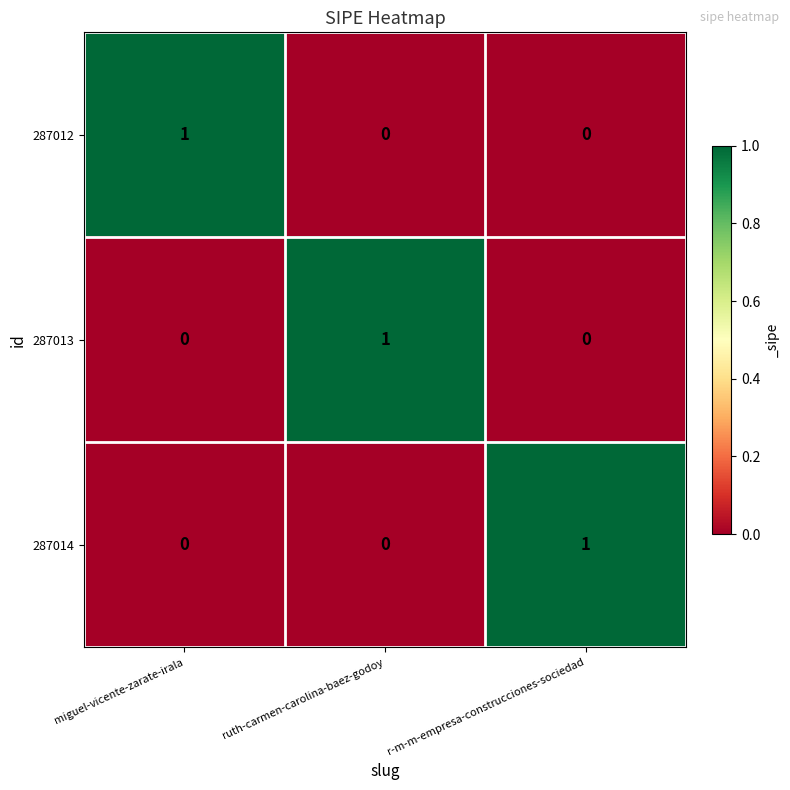

The value of 287014 at r-m-m-empresa-construcciones-sociedad is 1. True or false?

True